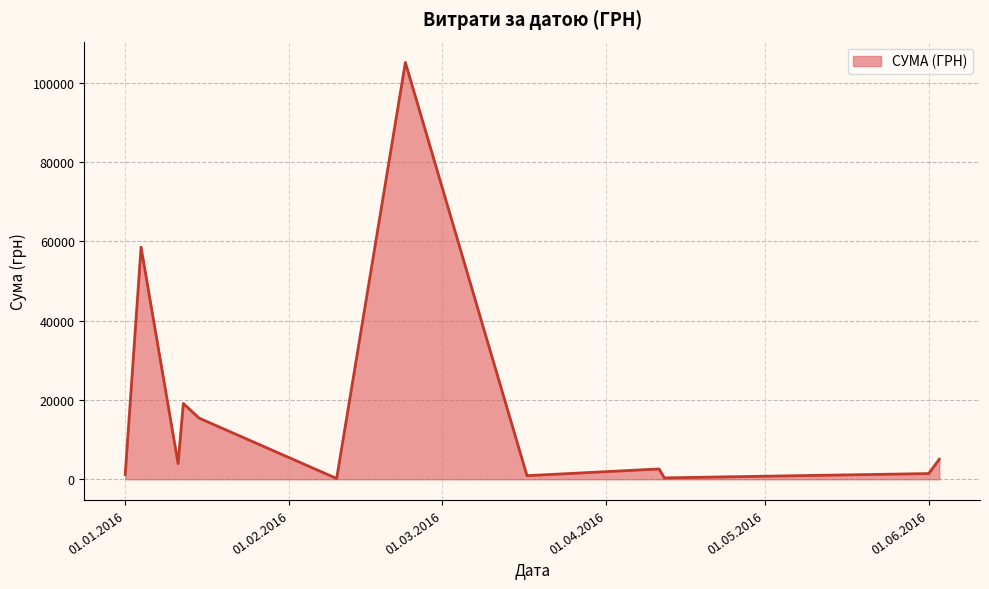

What is the difference between the maximum and minimum values?

104906.8